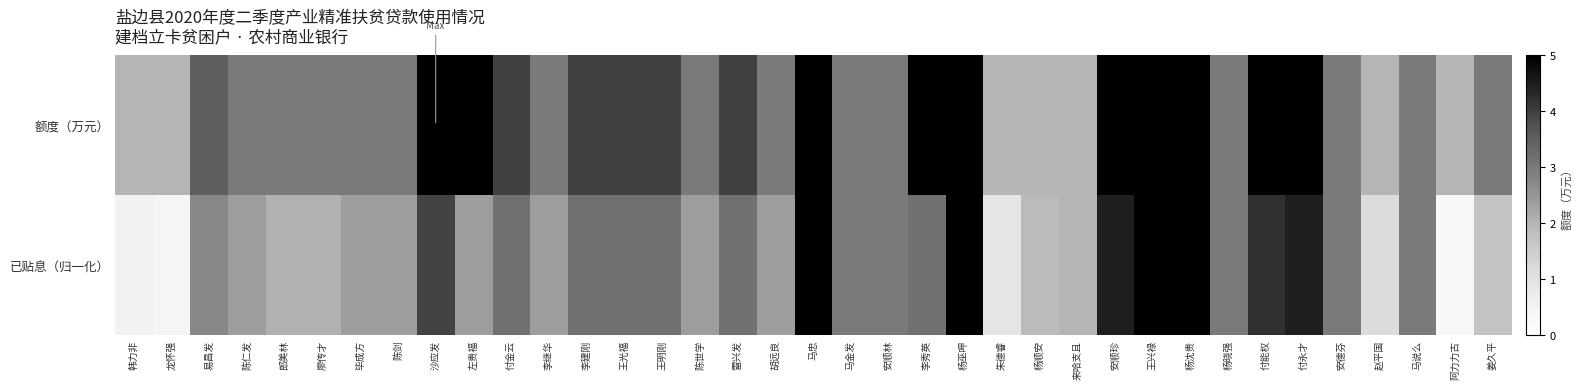

Reading left to right, what are all the values shown in this chart?

额度（万元）: 韩力非=2.0	龙怀强=2.0	易昌发=3.5	陈仁发=3.0	郎美林=3.0	廖传才=3.0	毕成方=3.0	陈剑=3.0	沙应发=5.0	左贵福=5.0	付金云=4.0	李继华=3.0	李建刚=4.0	王光福=4.0	王明刚=4.0	陈世学=3.0	雷兴发=4.0	胡远良=3.0	马忠=5.0	马金发=3.0	安顺林=3.0	李秀英=5.0	杨巫呷=5.0	朱德睿=2.0	杨顺安=2.0	来哈支且=2.0	安顺珍=5.0	王兴禄=5.0	杨沈贵=5.0	杨晓强=3.0	付能权=5.0	付永才=5.0	安德芬=3.0	赵平国=2.0	马说么=3.0	阿力力古=2.0	姜久平=3.0
已贴息（归一化）: 韩力非=0.5	龙怀强=0.4	易昌发=2.8	陈仁发=2.4	郎美林=2.1	廖传才=2.1	毕成方=2.4	陈剑=2.4	沙应发=3.9	左贵福=2.4	付金云=3.2	李继华=2.4	李建刚=3.2	王光福=3.2	王明刚=3.2	陈世学=2.4	雷兴发=3.2	胡远良=2.4	马忠=5.0	马金发=3.0	安顺林=3.0	李秀英=3.2	杨巫呷=5.0	朱德睿=0.9	杨顺安=1.9	来哈支且=2.0	安顺珍=4.5	王兴禄=5.0	杨沈贵=5.0	杨晓强=3.0	付能权=4.2	付永才=4.5	安德芬=3.0	赵平国=1.2	马说么=3.0	阿力力古=0.3	姜久平=1.7